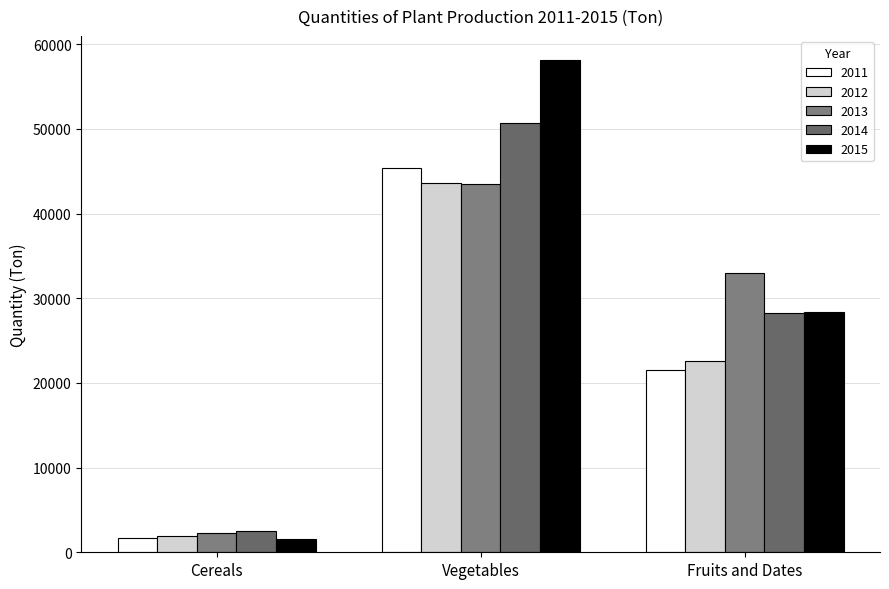

Is it true that 2012 equals 43565.0 at Vegetables?

True